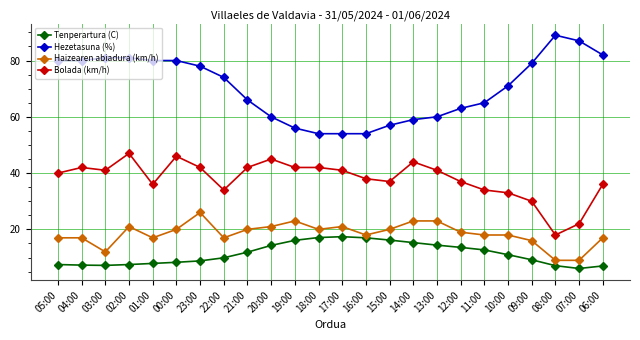

How many categories are shown in the chart?

24